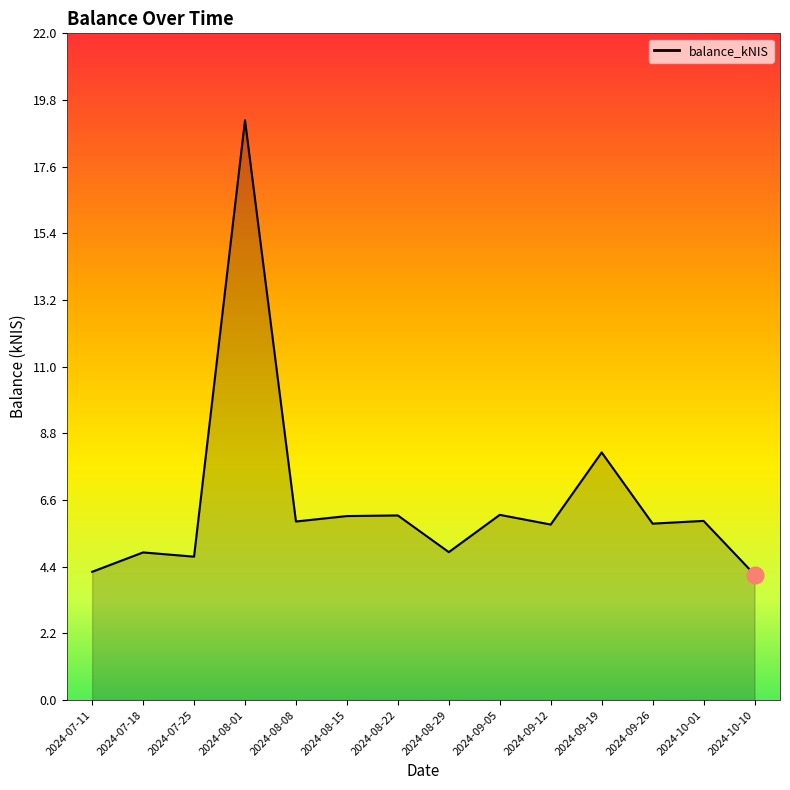

What position from the left is 2024-07-18?

2